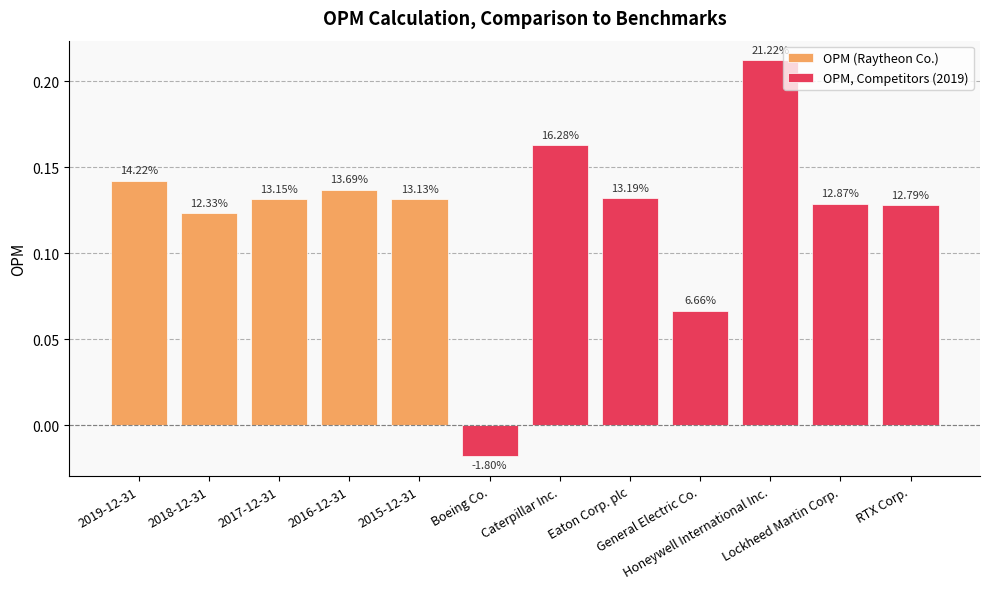

Read the value at 2019-12-31.

0.1